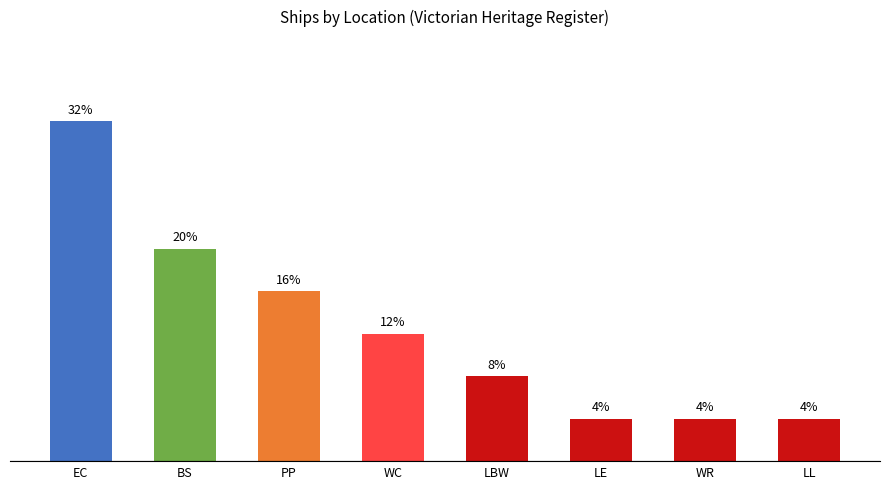

What is the label of the 6th bar from the left?

LE